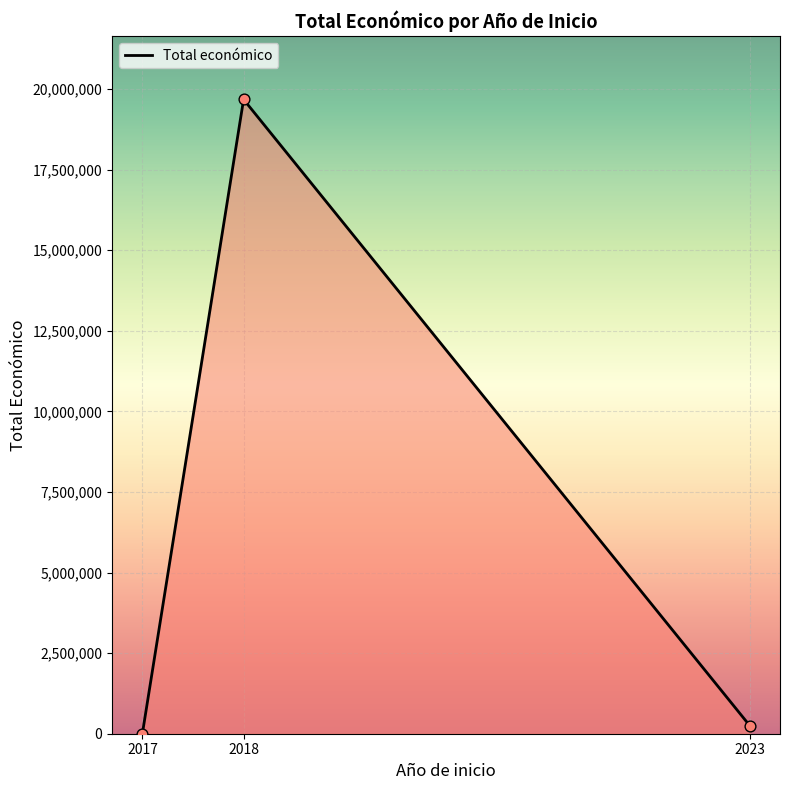

What is the ratio of the value at 2023 to the value at 2017?

56.0